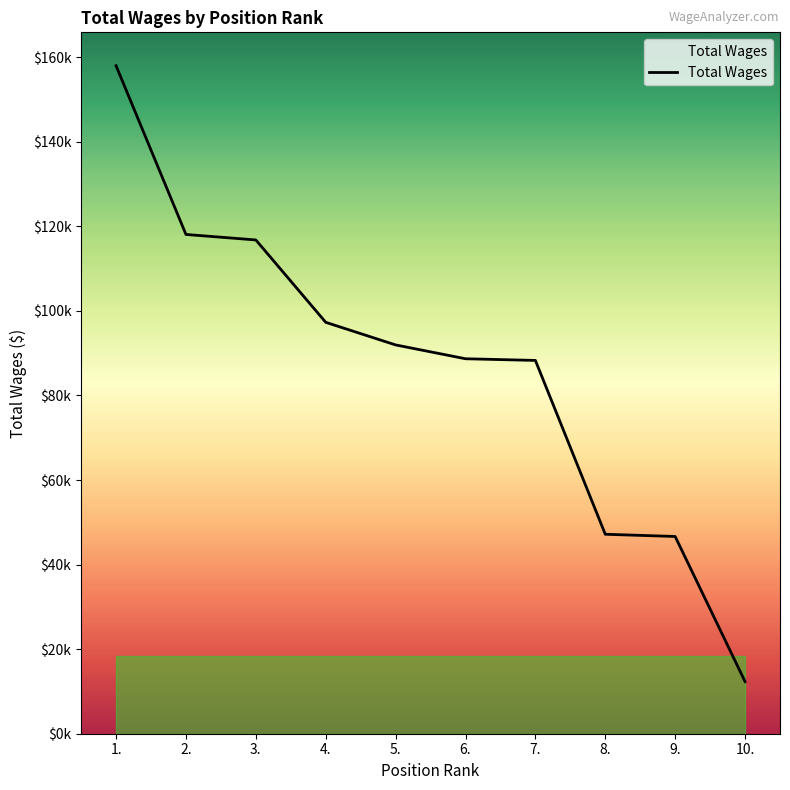

Does the chart display data point markers on the line(s)?

No